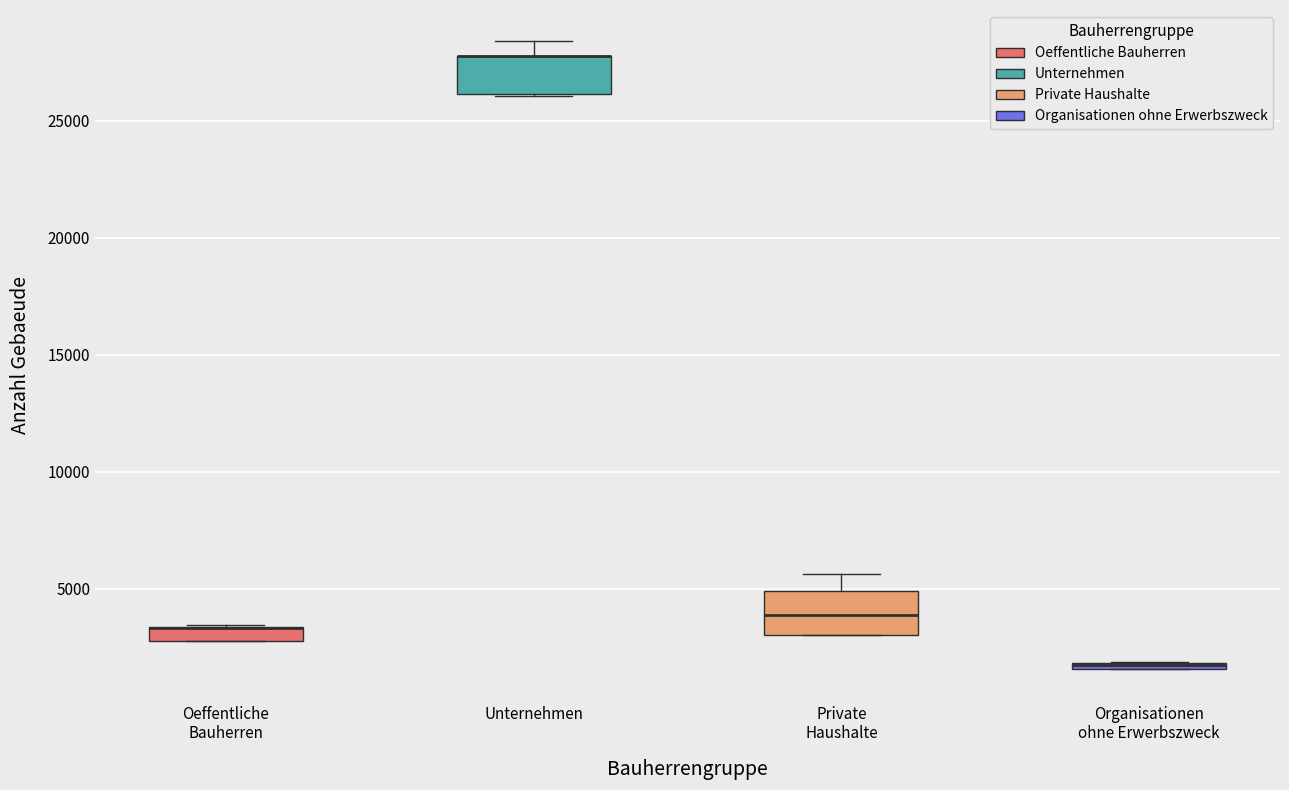

Where is the upper edge of the box for Organisationen ohne Erwerbszweck on the y-axis? The values are not printed on the chart, so give them approximately, as read against the axis.

2000